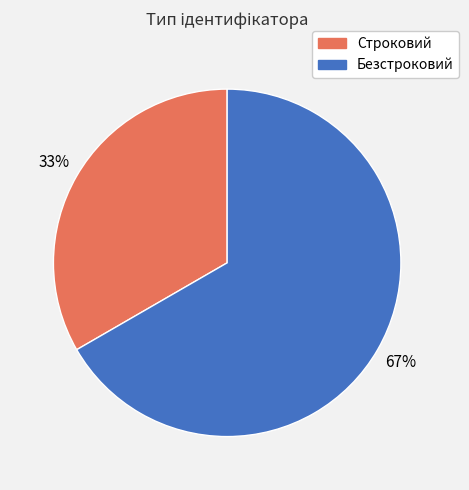

Combined, do Безстроковий and Строковий account for over 50%?

Yes